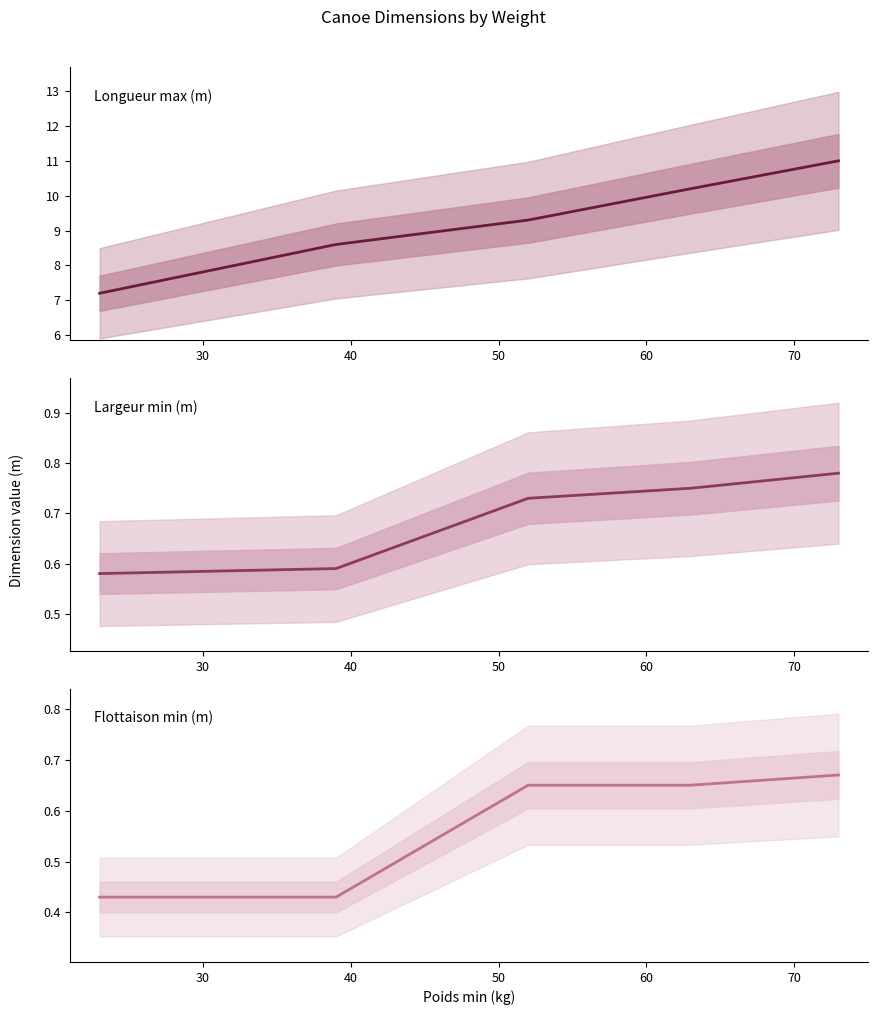

How many lines are shown in the chart?

3